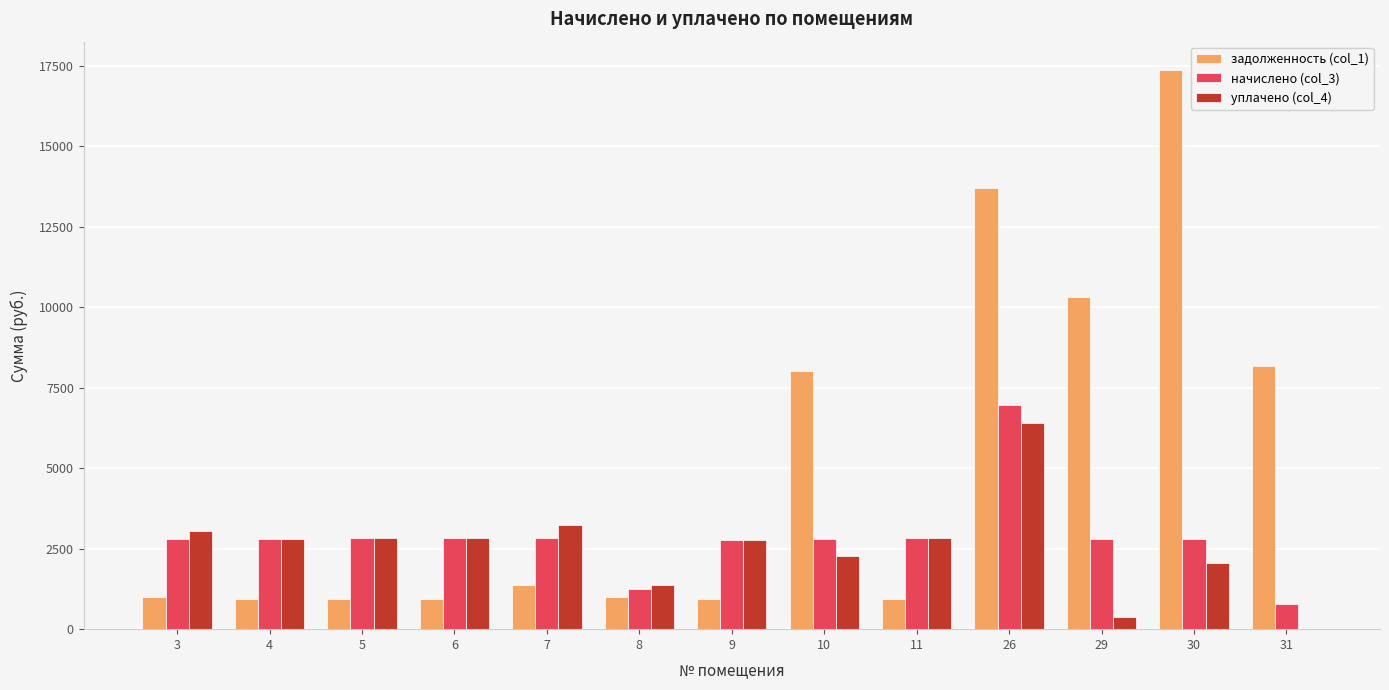

Which series has the largest total across all categories?

задолженность (col_1)